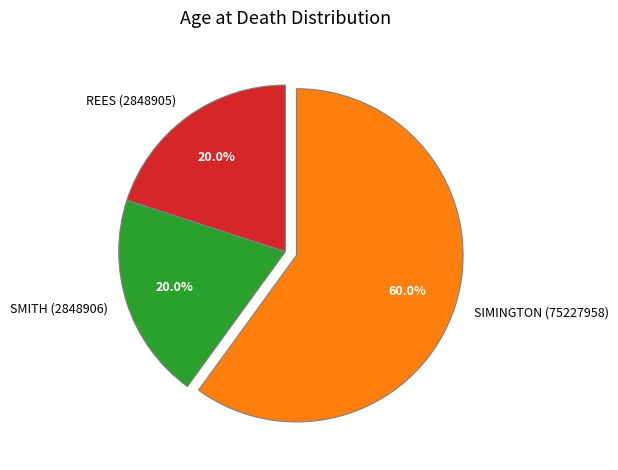

Which has a higher value, REES (2848905) or SIMINGTON (75227958)?

SIMINGTON (75227958)